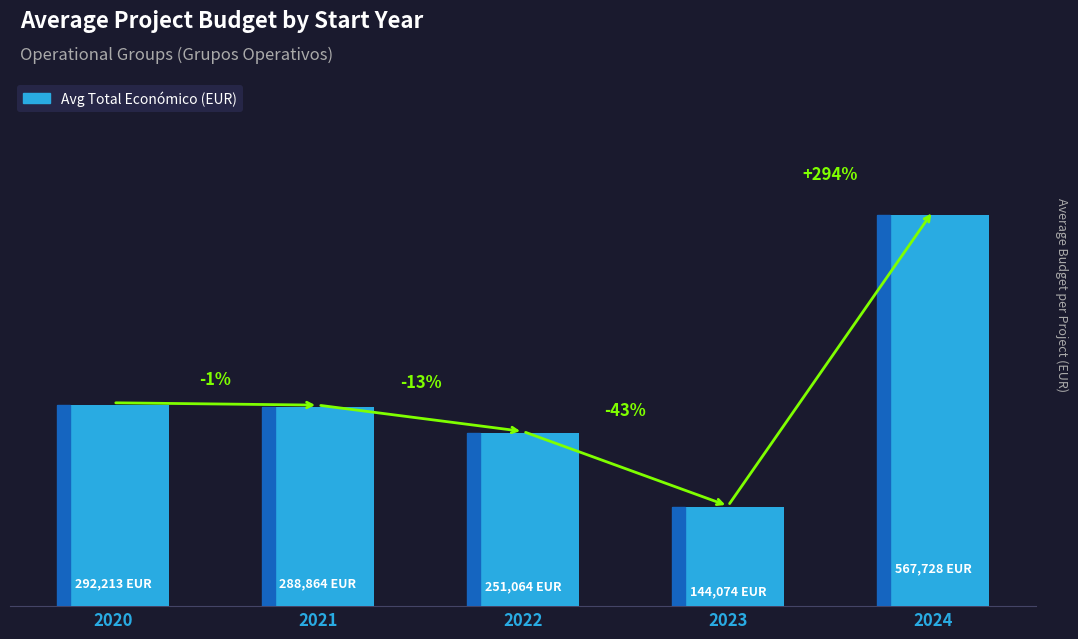

Between 2021 and 2022, which is larger?

2021